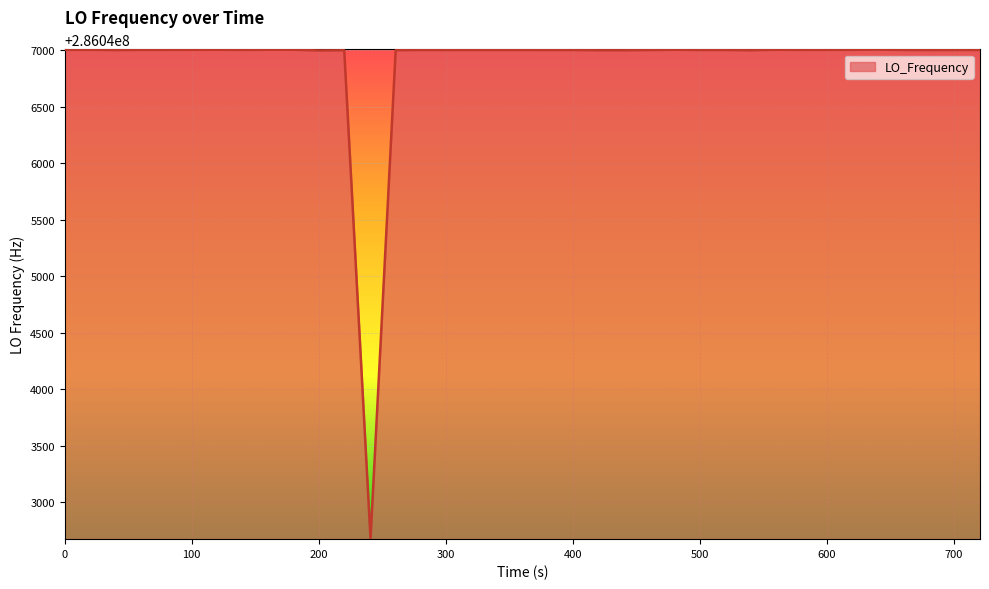

Count the number of data series in this chart.

1